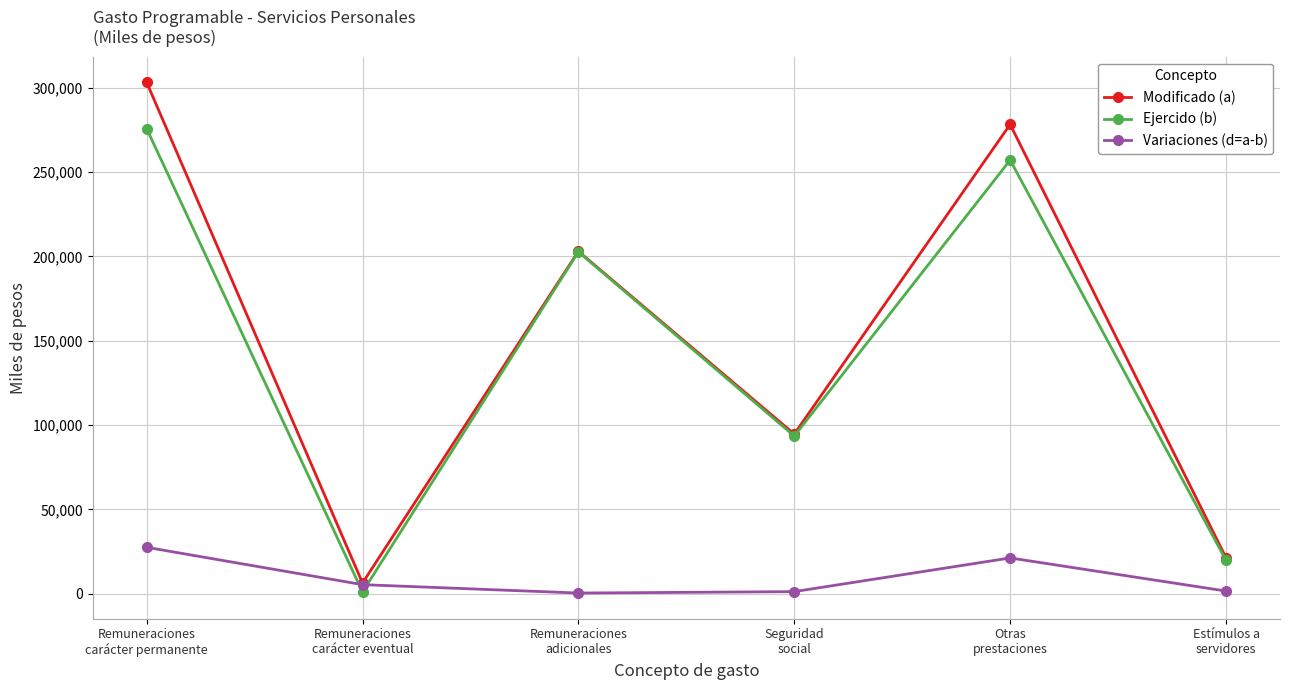

The Variaciones (d=a-b) series shows 21155.2 at Otras
prestaciones. True or false?

True